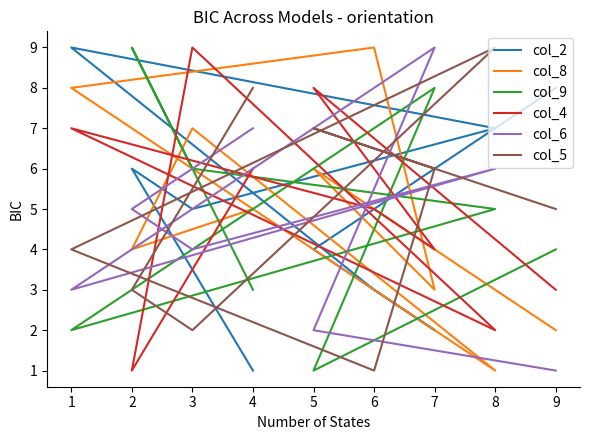

How many times do col_5 and col_4 cross each other?

6